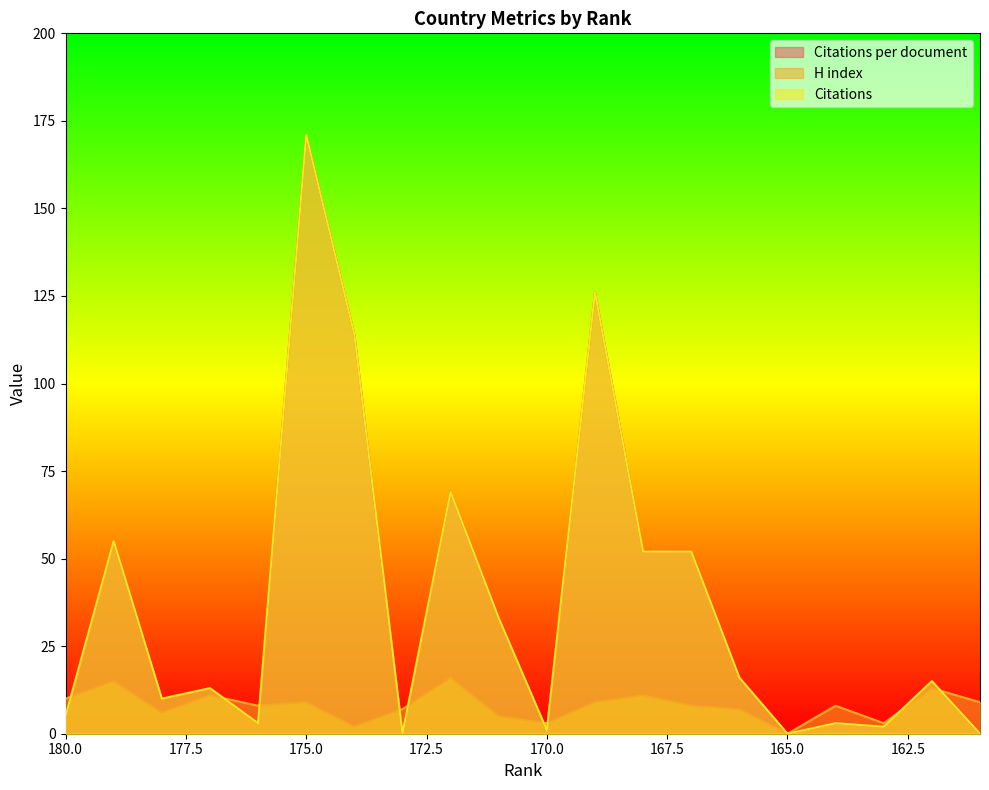

How many data points in H index are above 8?

9